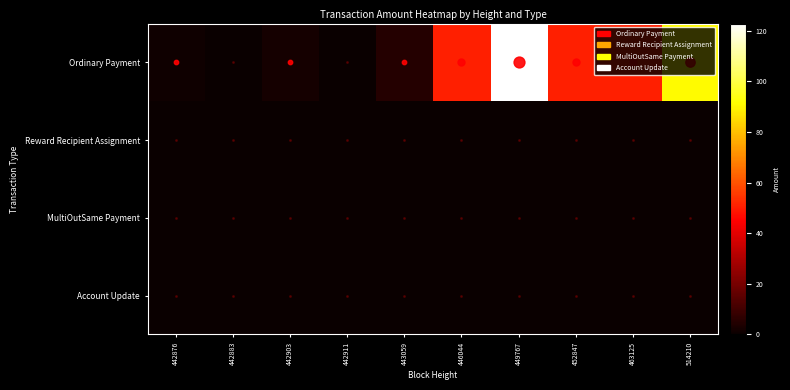

Reading right to left, transcribe all the data shown in this chart.

Ordinary Payment: 514210=90.7	463125=50.8	452847=50.8	449767=122.8	446044=50.4	443059=5.0	442911=0.0	442903=2.0	442883=0.0	442876=1.0
Reward Recipient Assignment: 514210=0.0	463125=0.0	452847=0.0	449767=0.0	446044=0.0	443059=0.0	442911=0.0	442903=0.0	442883=0.0	442876=0.0
MultiOutSame Payment: 514210=0.0	463125=0.0	452847=0.0	449767=0.0	446044=0.0	443059=0.0	442911=0.0	442903=0.0	442883=0.0	442876=0.0
Account Update: 514210=0.0	463125=0.0	452847=0.0	449767=0.0	446044=0.0	443059=0.0	442911=0.0	442903=0.0	442883=0.0	442876=0.0